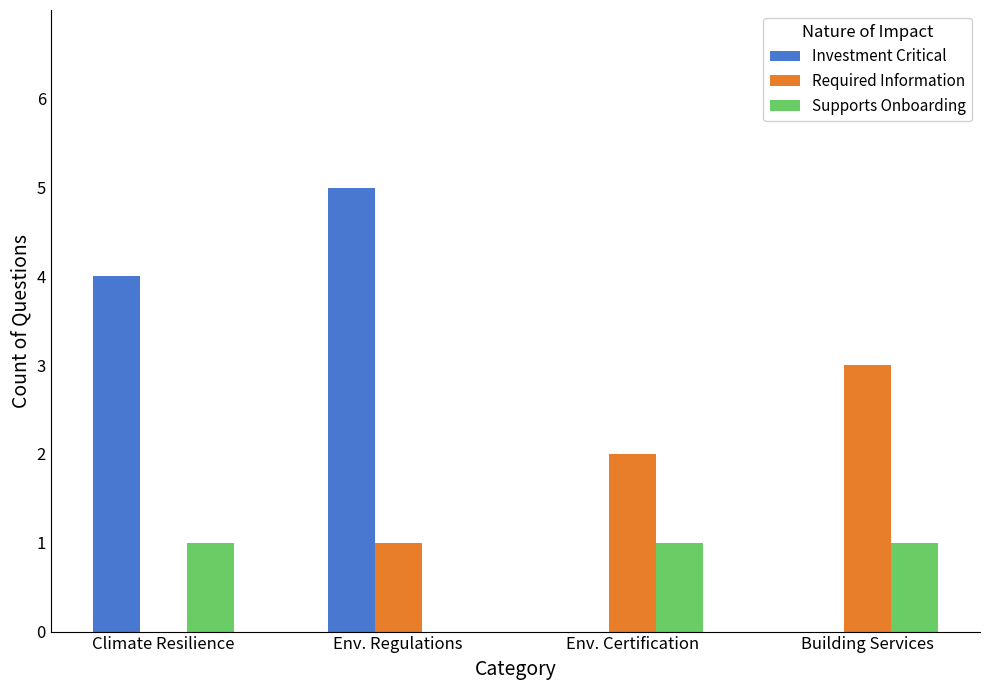

What is the sum of the Supports Onboarding values at Building Services and Env. Certification?

2